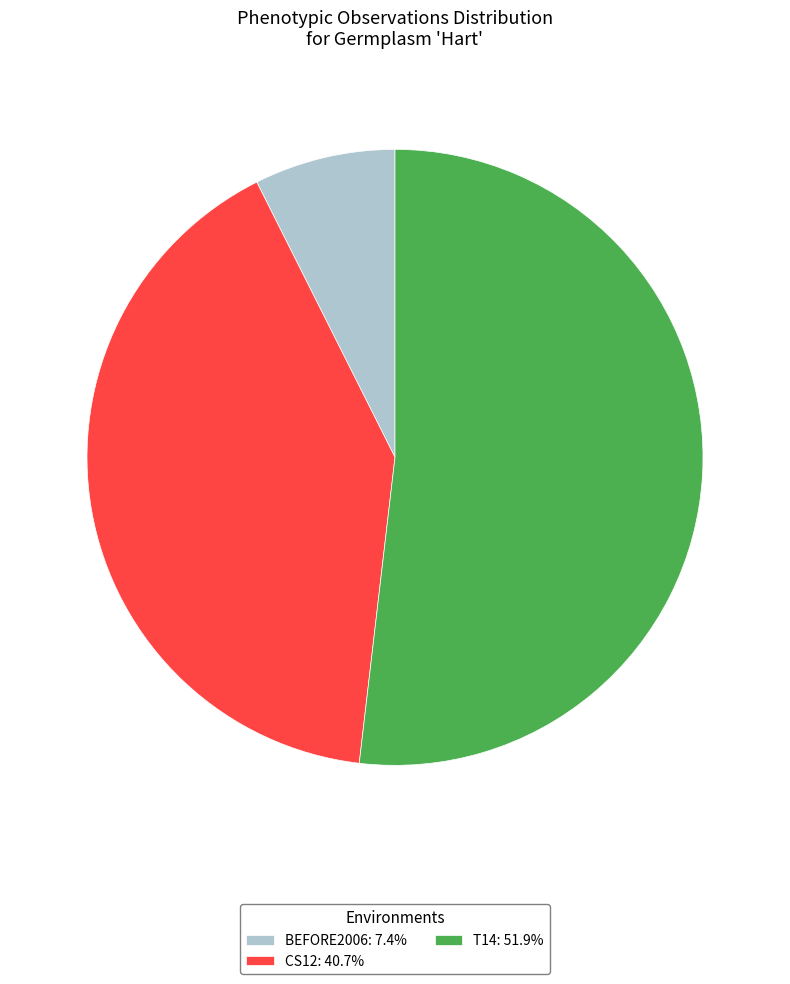

Does T14: 51.9% account for over 50% of the chart?

Yes